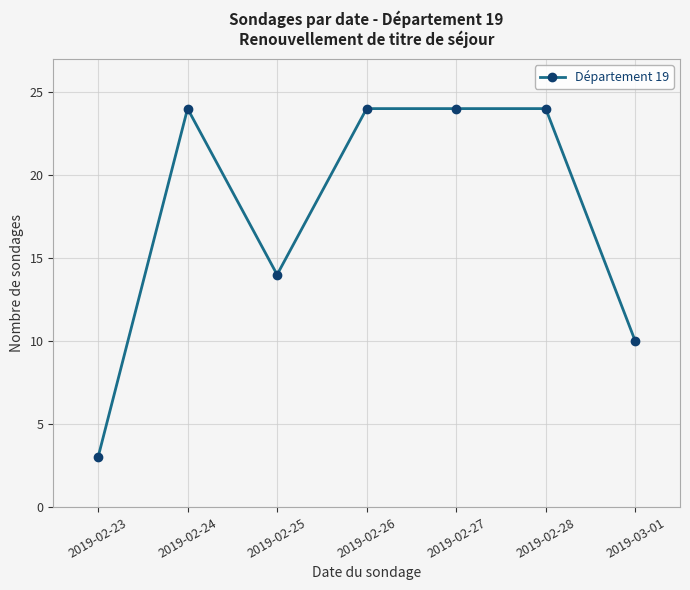

What is the maximum value shown in the chart?

24